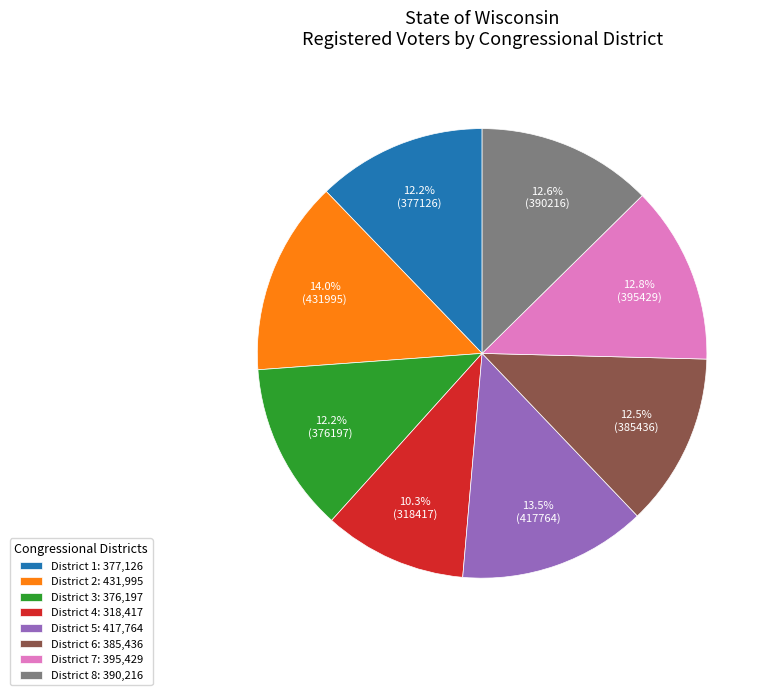

What is the ratio of the value at District 5: 417,764 to the value at District 3: 376,197?

1.1